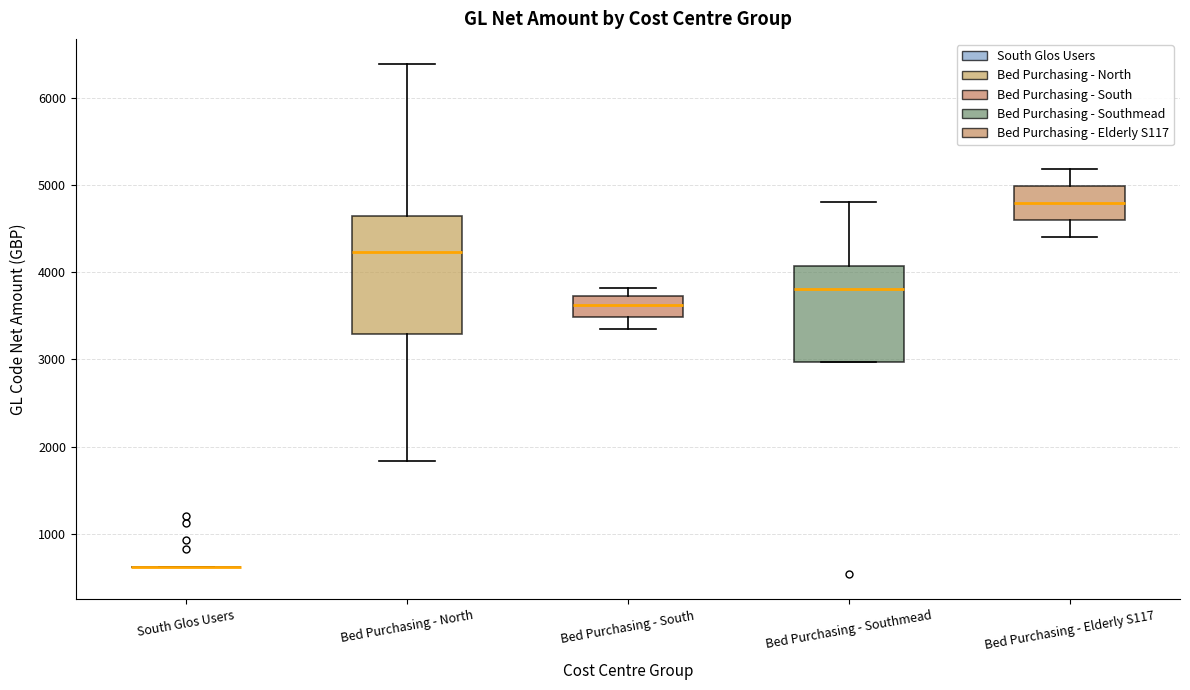

Reading left to right, read every box against the y-axis: the position of its median line, the range the box covers, and the ends of its whiskers. The values are not printed on the chart, so give them approximately, as read against the axis.

South Glos Users: box collapsed to a line at 600, whiskers 600 to 600
Bed Purchasing - North: median 4200, box 3300 to 4600, whiskers 1800 to 6400
Bed Purchasing - South: median 3600, box 3500 to 3700, whiskers 3300 to 3800
Bed Purchasing - Southmead: median 3800, box 3000 to 4100, whiskers 3000 to 4800
Bed Purchasing - Elderly S117: median 4800, box 4600 to 5000, whiskers 4400 to 5200